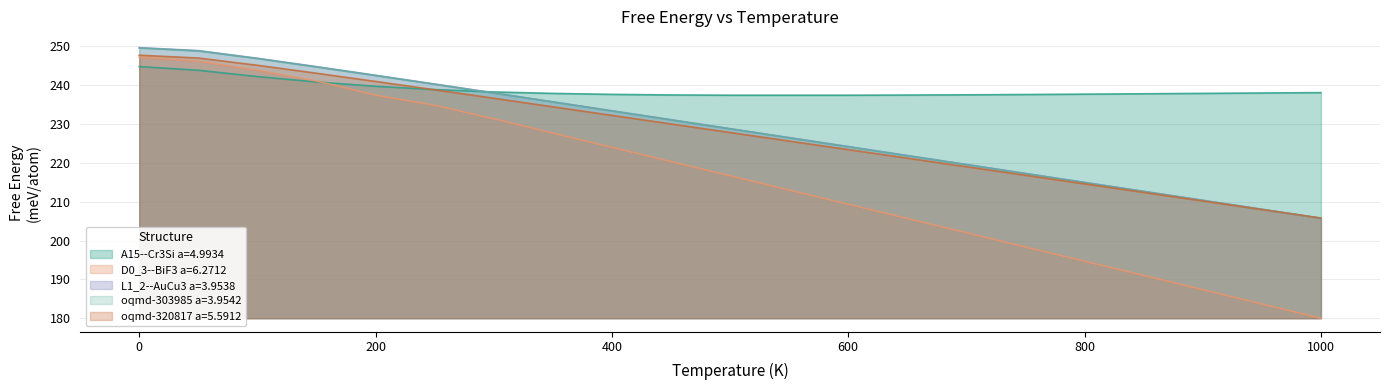

What position from the left is 600.0?

13